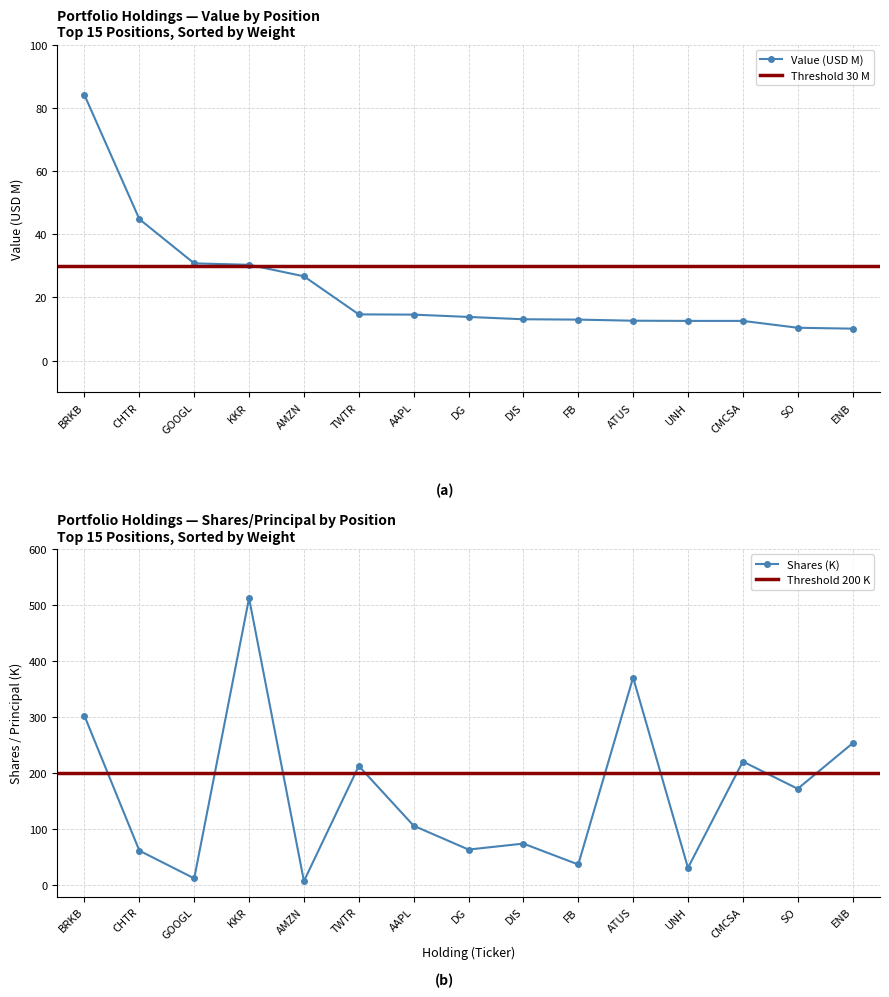

True or false: Value (M) has a value of 13.1 at DIS.

True